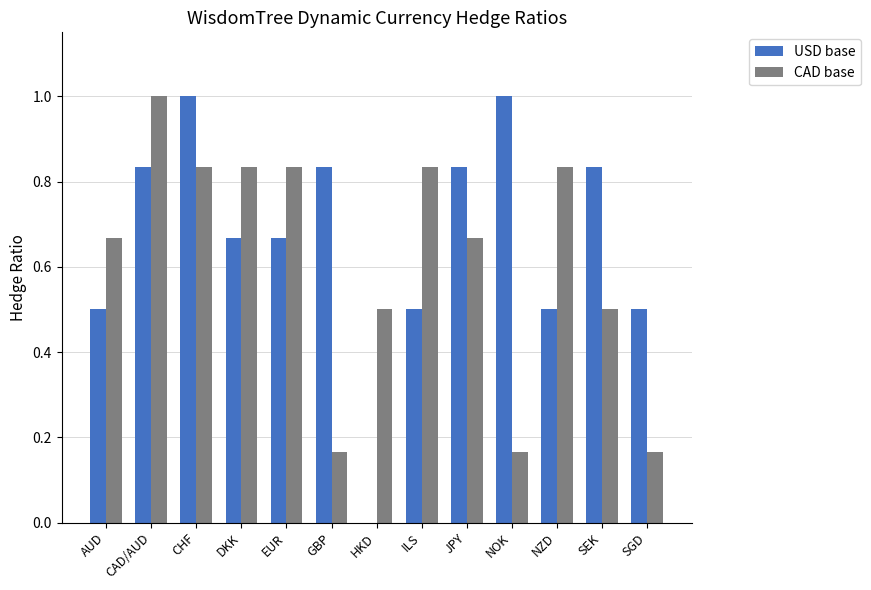

Read the USD base value at NZD.

0.5